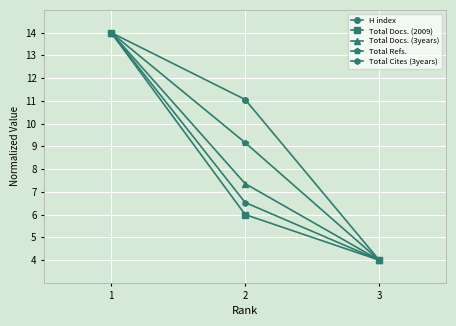

What is the highest value of the Total Refs. series?

14.0